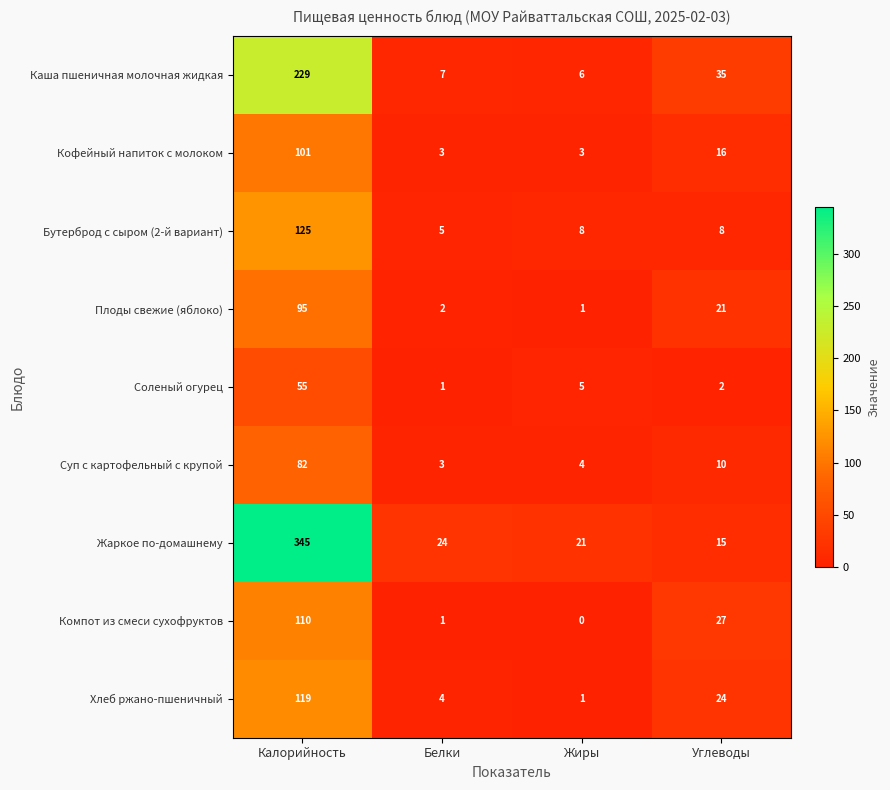

Which series has the largest total across all categories?

Жаркое по-домашнему